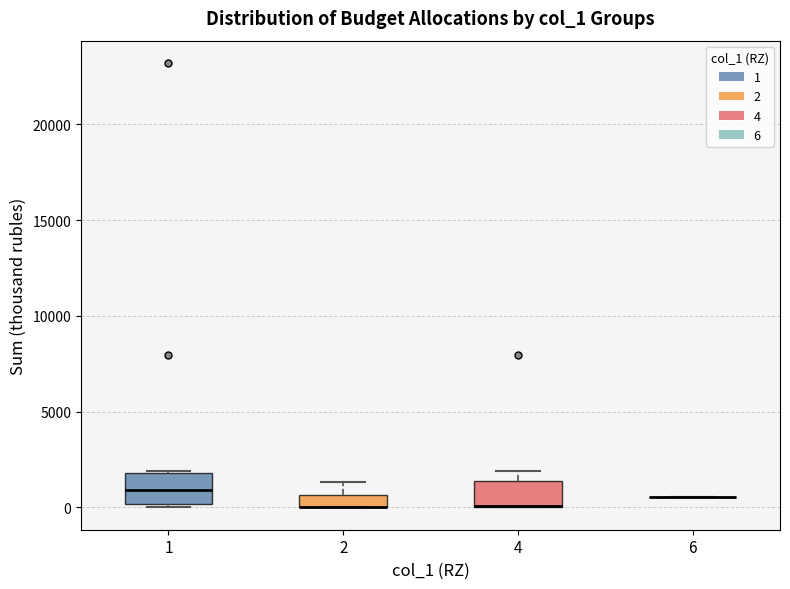

Where is the lower edge of the box at x = 1 on the y-axis? The values are not printed on the chart, so give them approximately, as read against the axis.

0